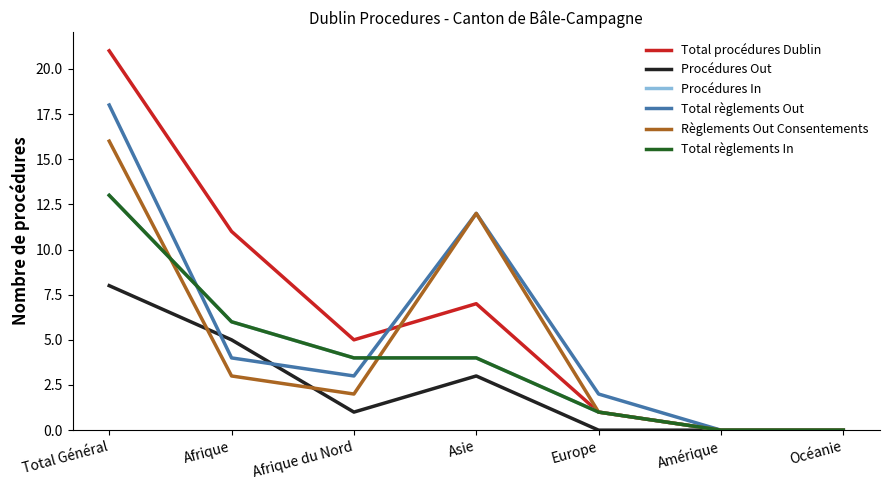

List the series in order of their peak value, lowest first.

Procédures Out, Procédures In, Total règlements In, Règlements Out Consentements, Total règlements Out, Total procédures Dublin